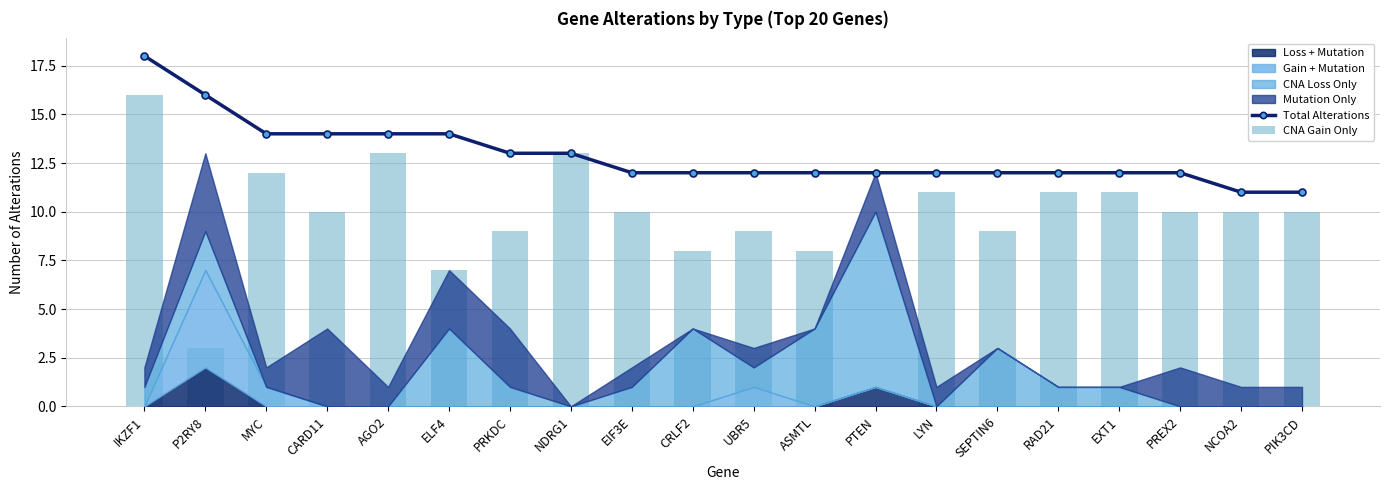

Read the CNA Gain Only value at NCOA2, to the nearest 5.

10